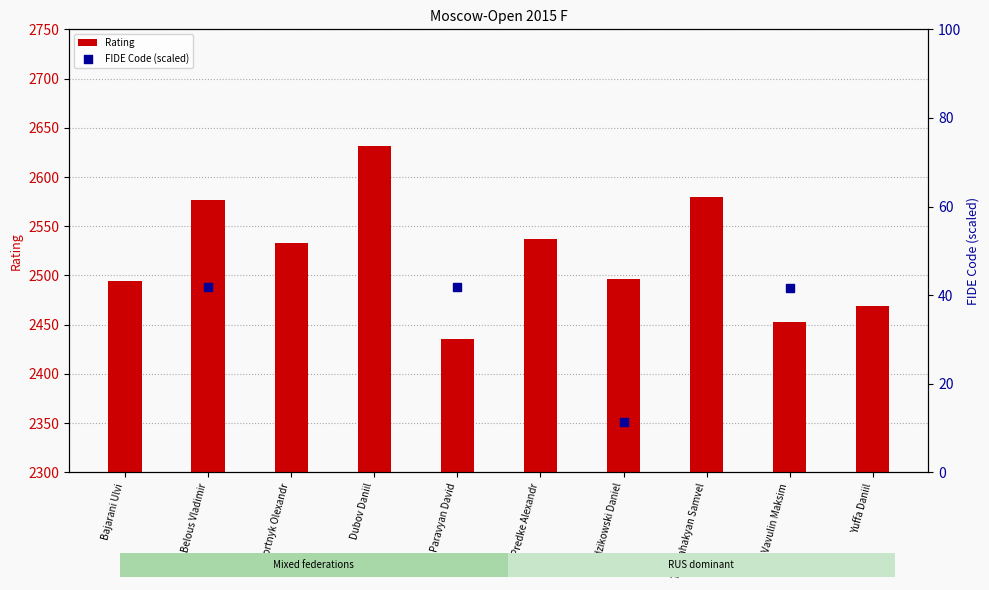

At which category is the sum across all series the highest?

Dubov Daniil